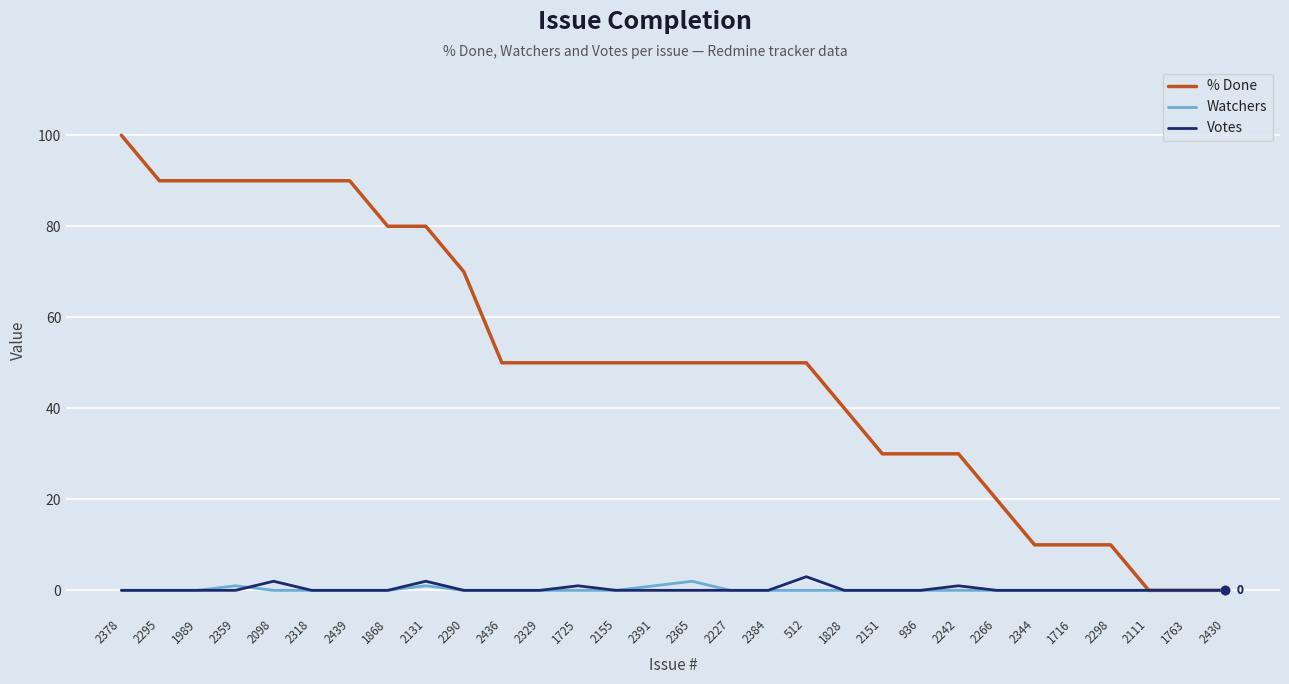

True or false: Watchers and Votes cross at least once.

True